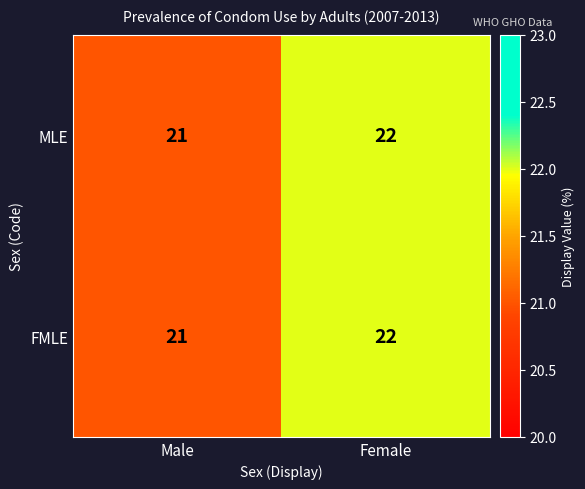

What is the lowest value of the FMLE series?

21